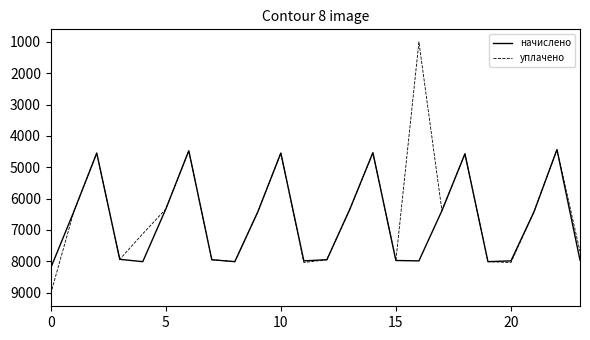

Rank the series by their maximum value, from highest to lowest.

уплачено, начислено